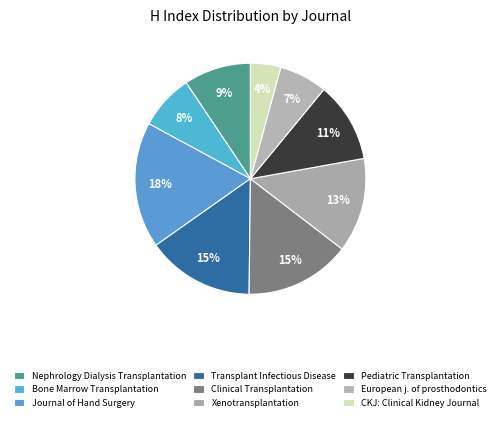

How many segments does this pie chart have?

9